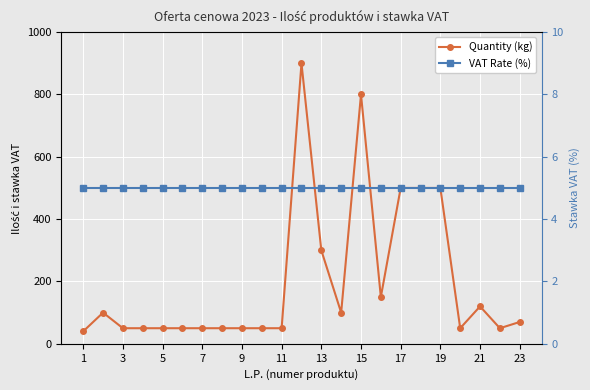

True or false: Quantity (kg) and VAT Rate (%) cross at least once.

False